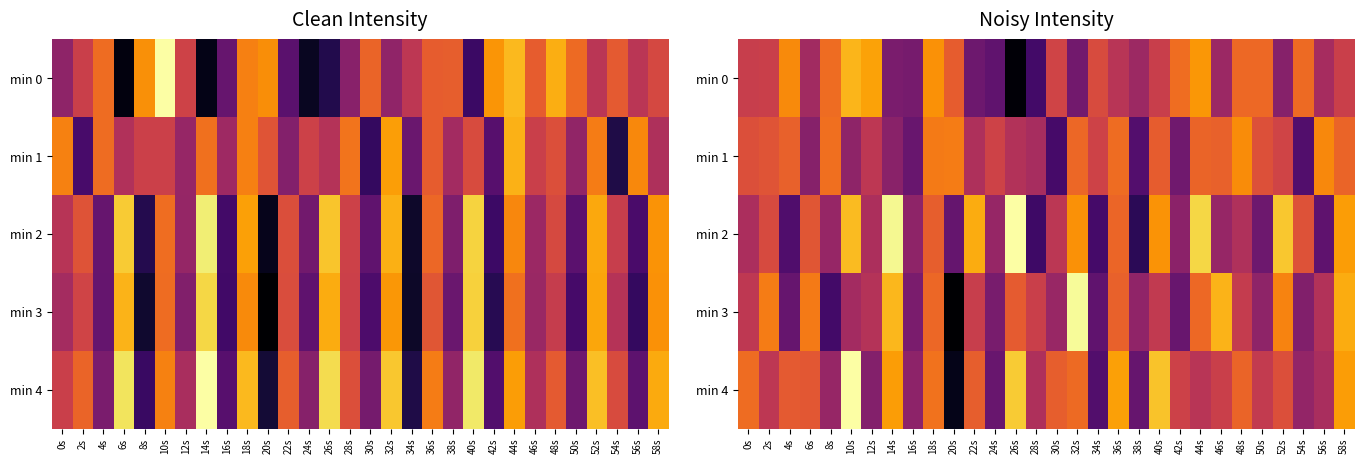

At 18s, list the series in order from smallest to largest.

min 2, min 3, min 4, min 1, min 0